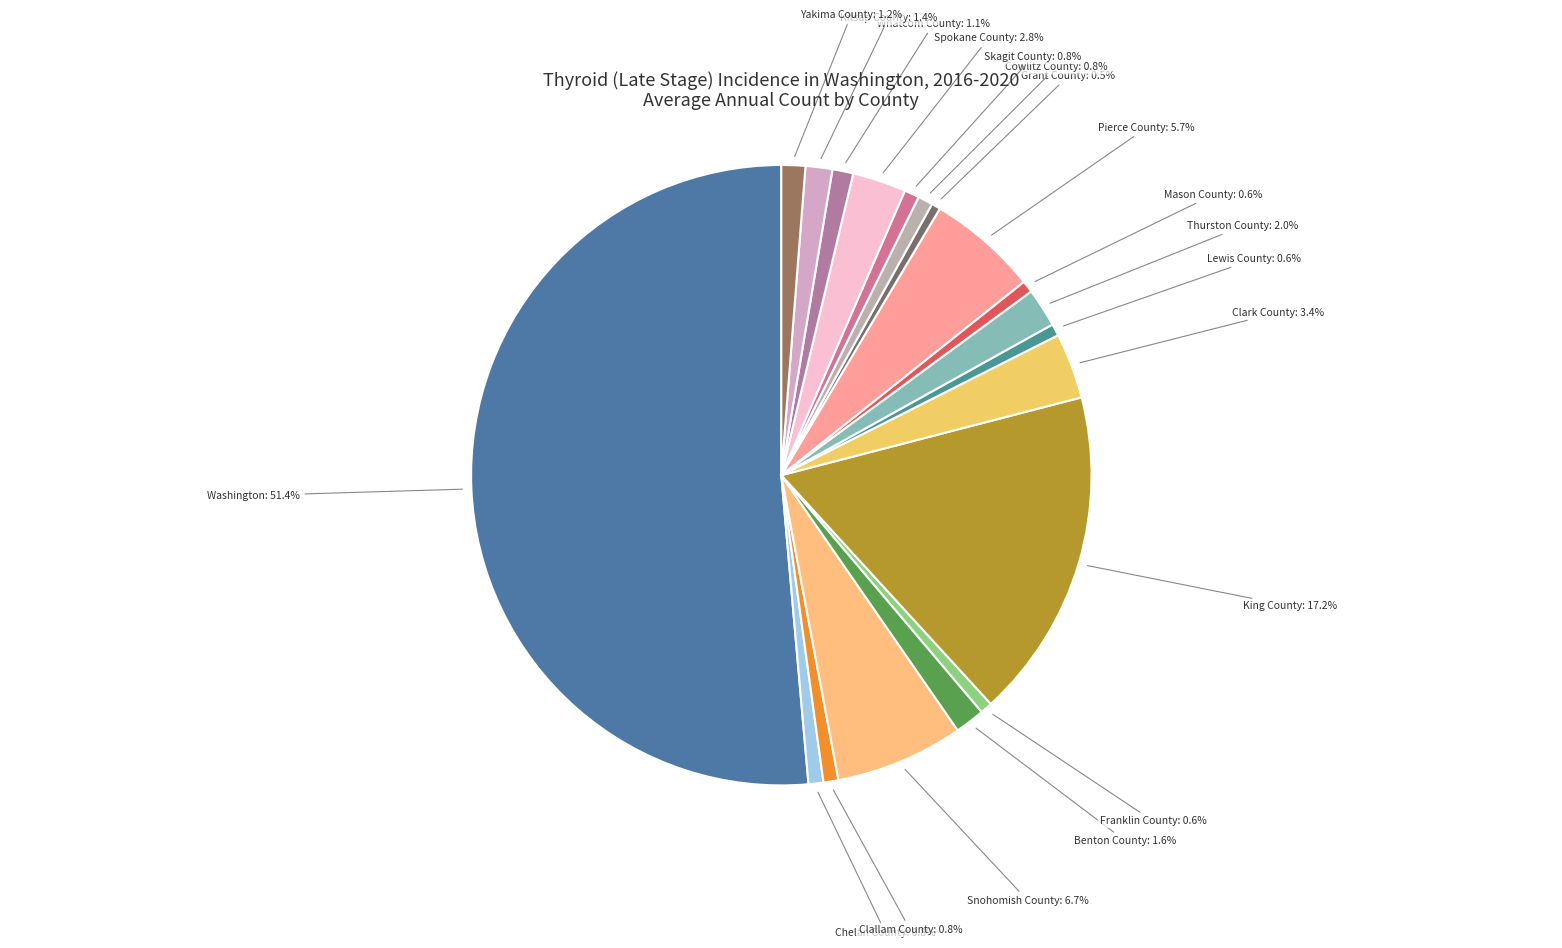

How many slices are in this pie chart?

19